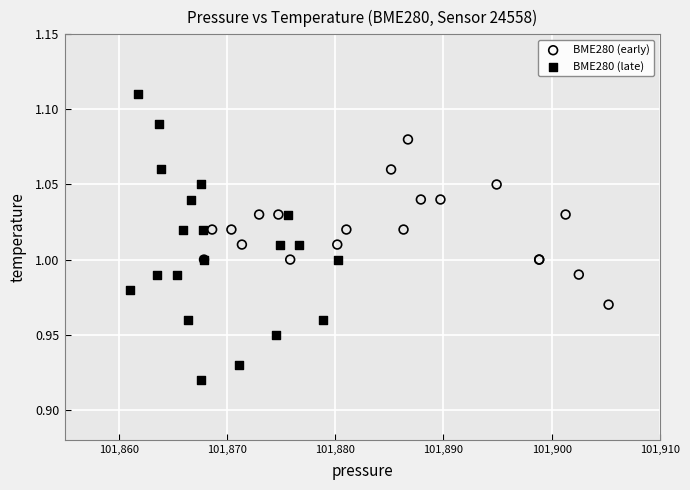

Which series reaches the maximum Y coordinate?

BME280 (late)